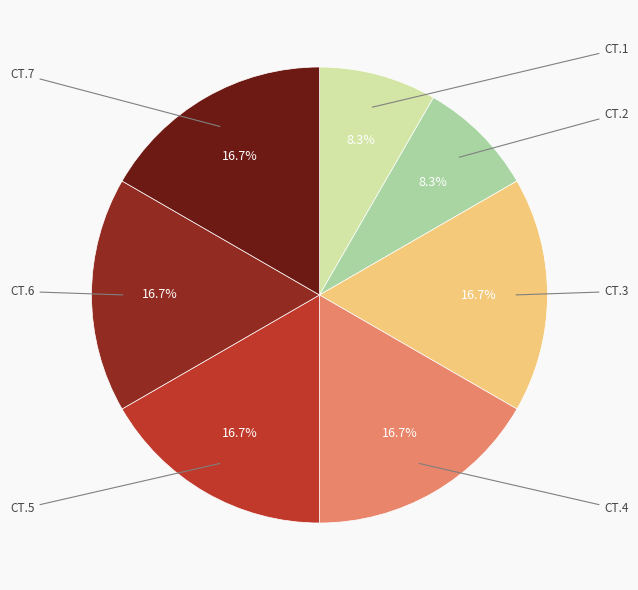

To the nearest percent, what percentage of the pie is CT.1?

8%